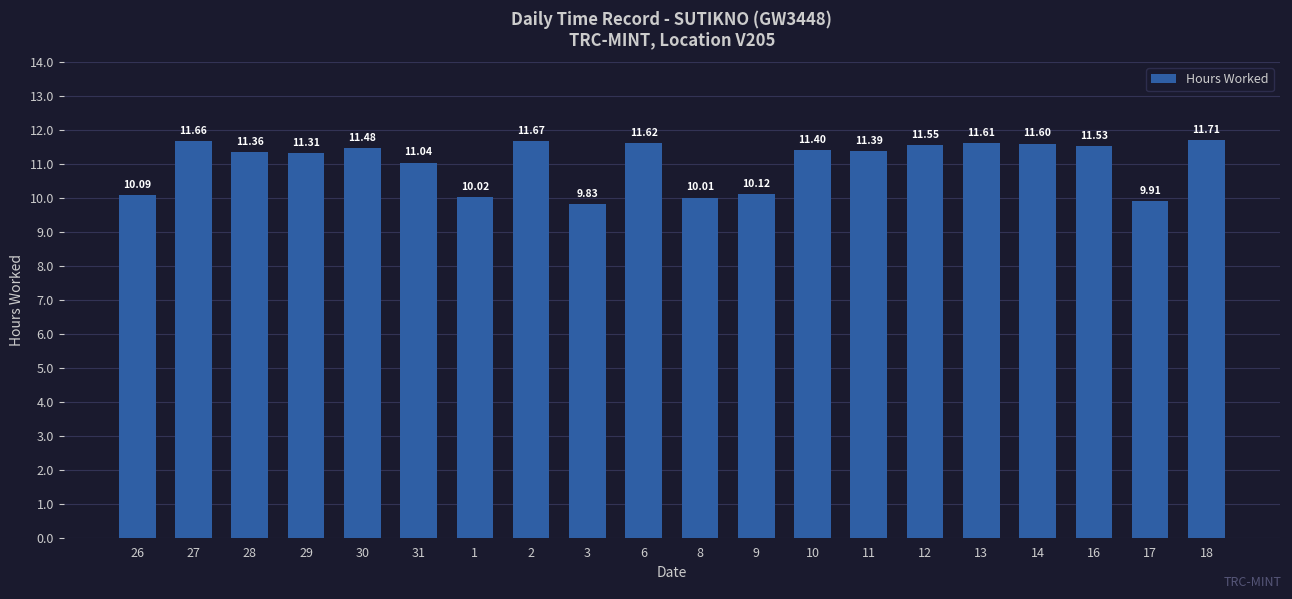

Where does the data first go above 11?

27